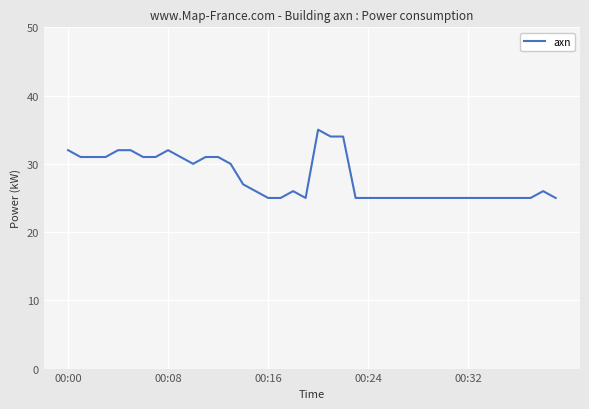

What is the difference between the maximum and minimum values?

10